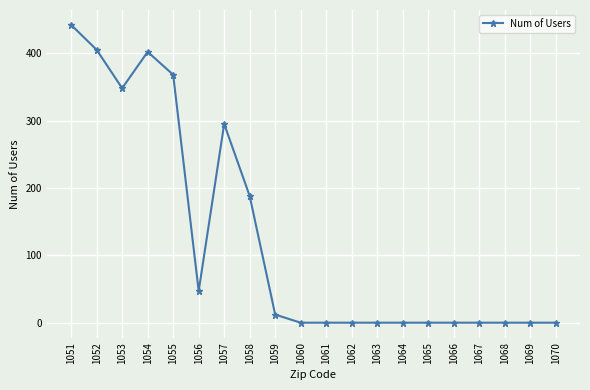

Which has a higher value, 1070 or 1053?

1053